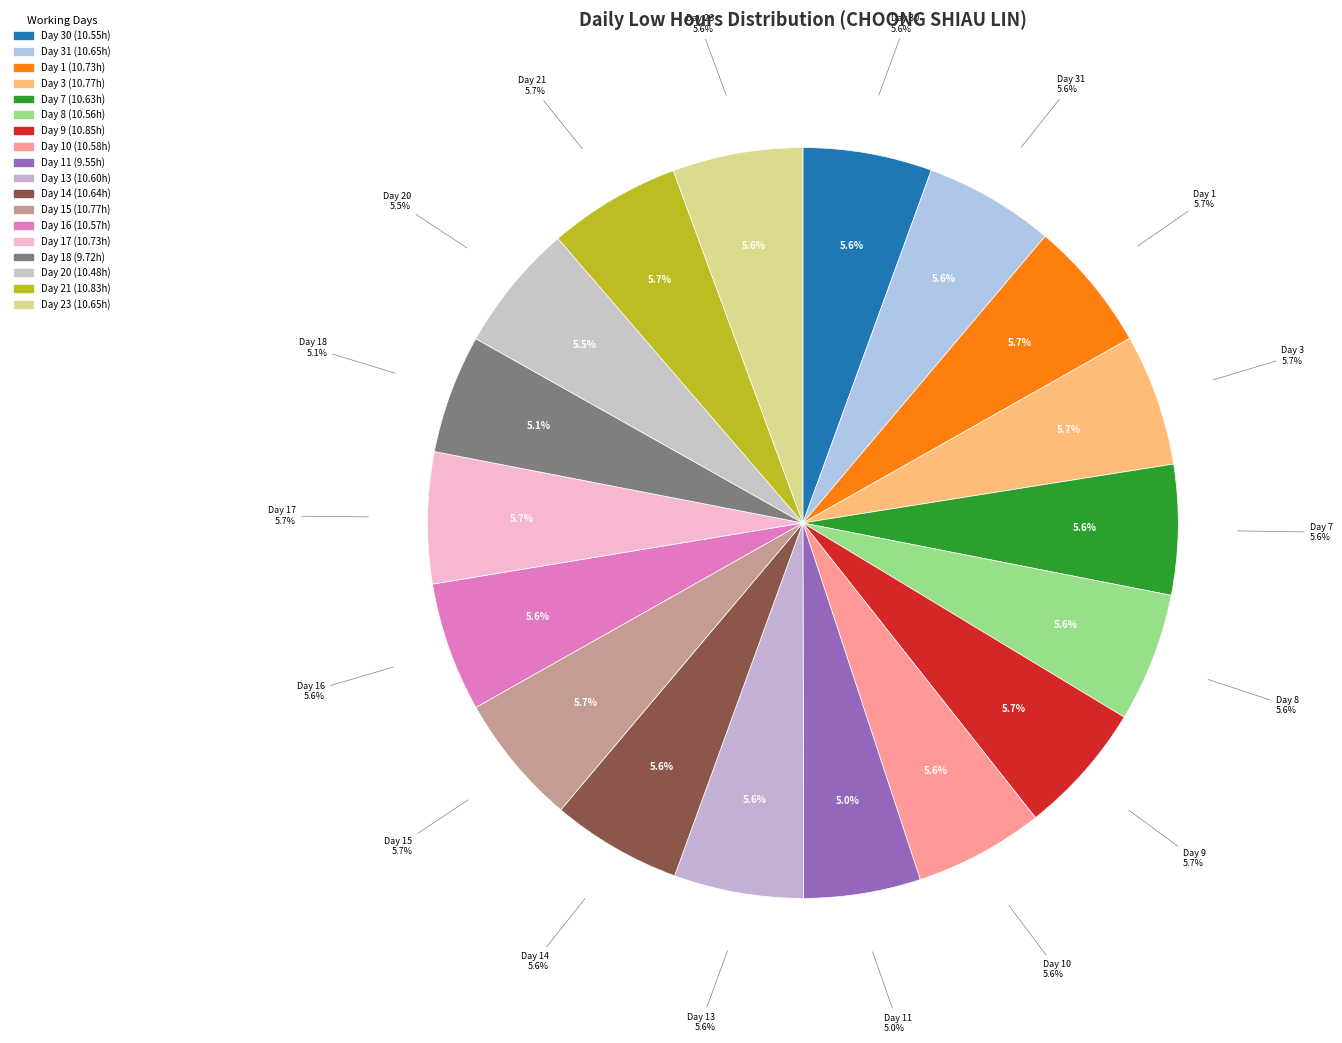

Rank the categories by value from lowest to highest.

Day 11, Day 18, Day 20, Day 30, Day 8, Day 16, Day 10, Day 13, Day 7, Day 14, Day 31, Day 23, Day 1, Day 17, Day 3, Day 15, Day 21, Day 9